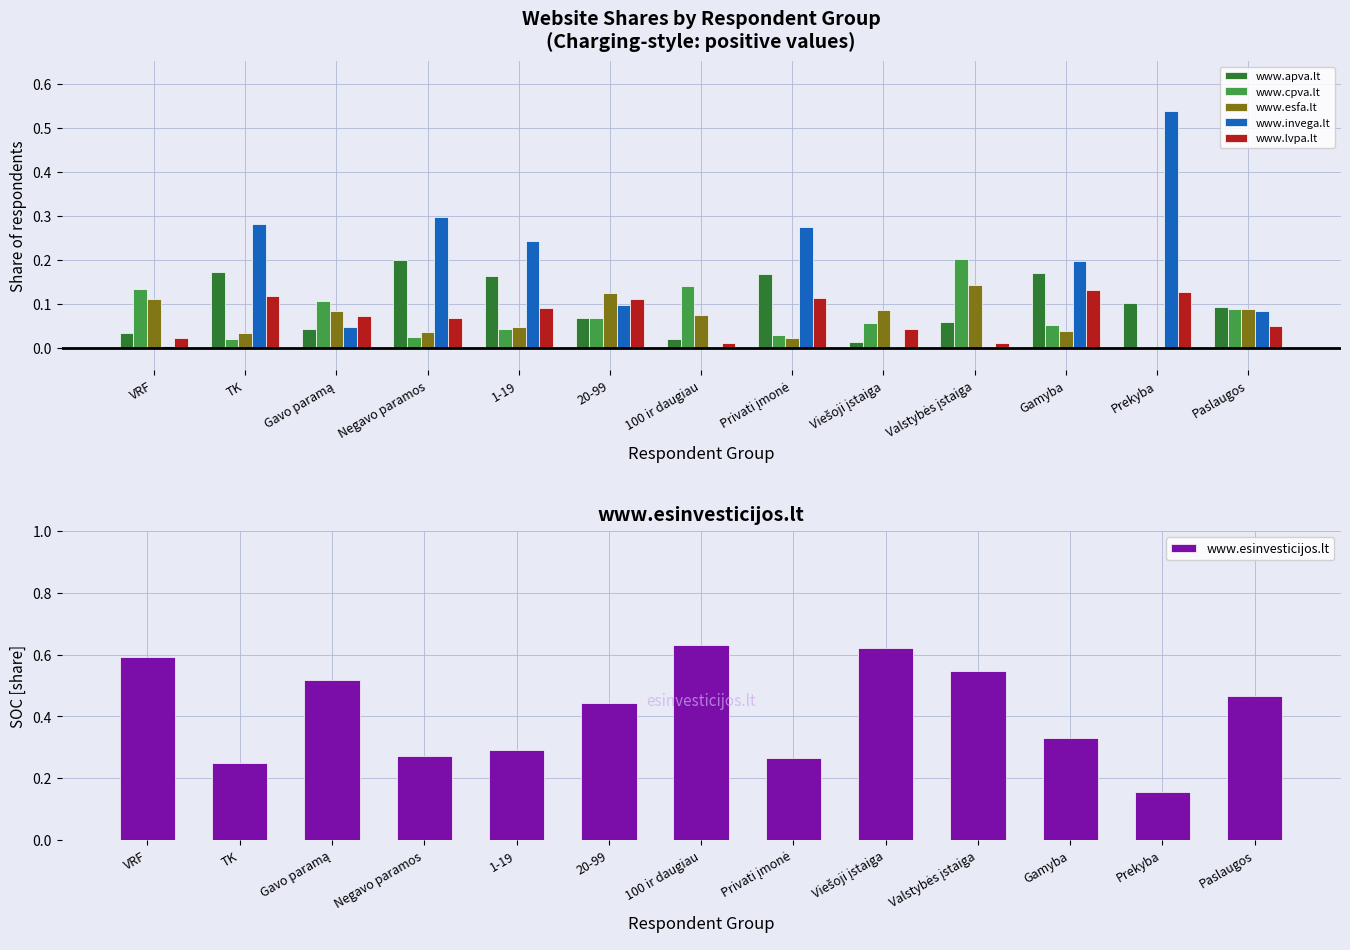

At how many categories does at least one series exceed 0?

13